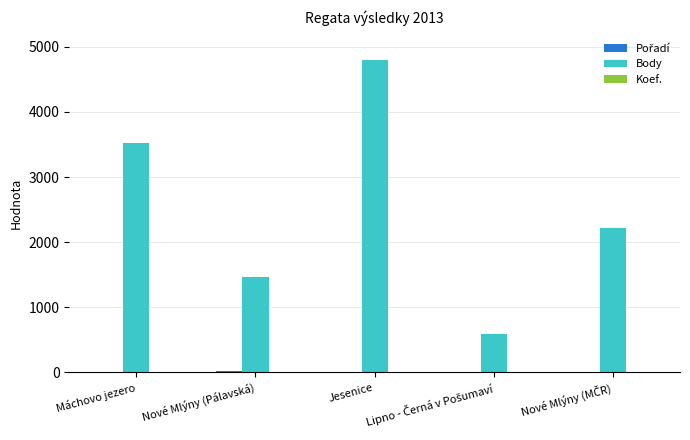

What is the sum of all Body values?

12573